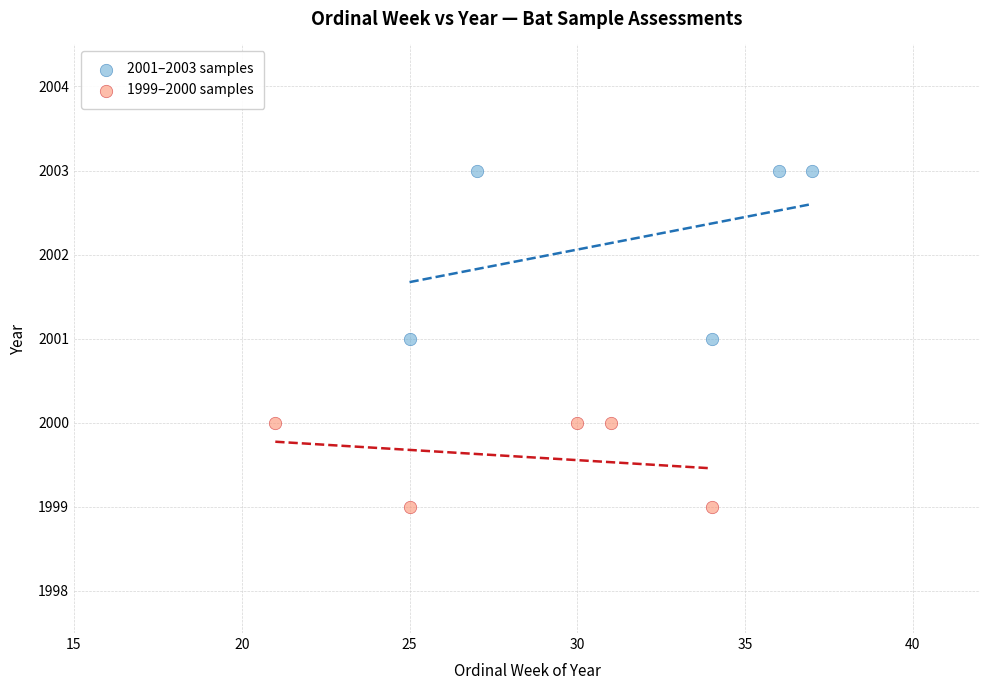

What are all the series names shown in the legend?

2001–2003 samples, 1999–2000 samples